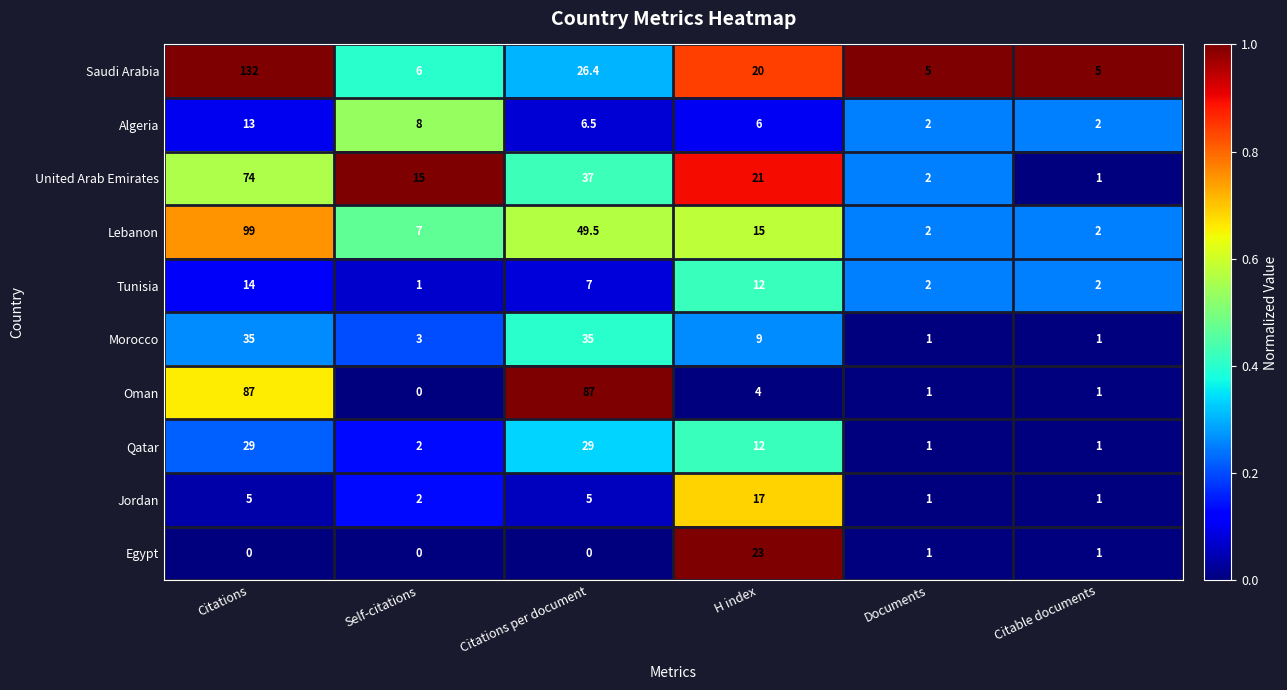

At Citations, list the series in order from largest to smallest.

Saudi Arabia, Lebanon, Oman, United Arab Emirates, Morocco, Qatar, Tunisia, Algeria, Jordan, Egypt